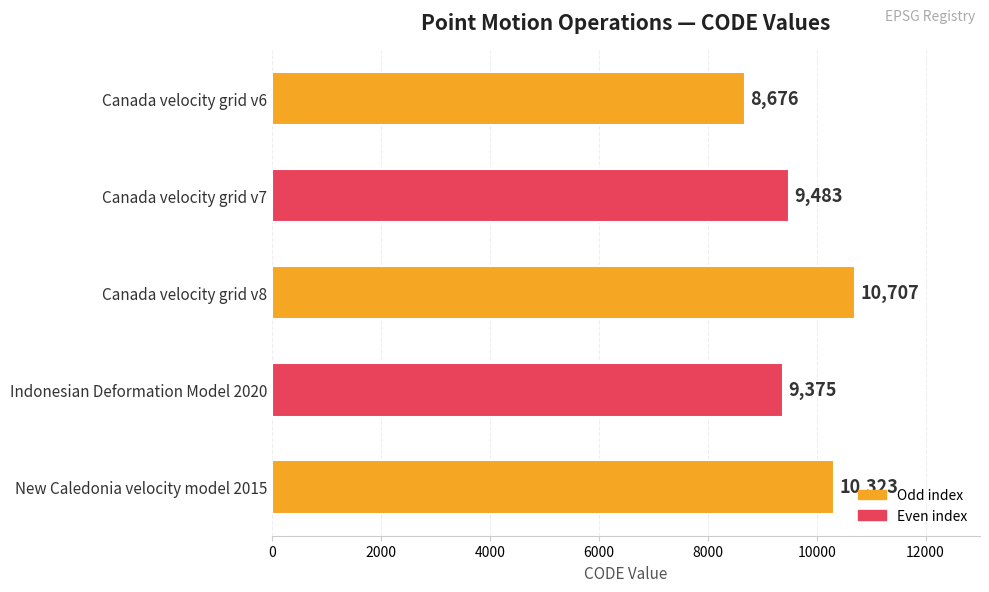

What is the approximate value at Canada velocity grid v8, to the nearest 50?

10700